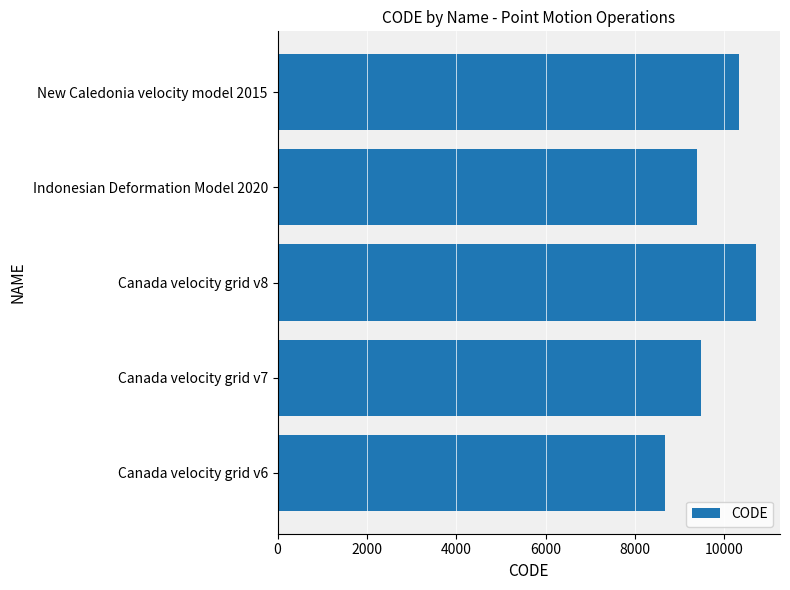

Rank the categories by value from highest to lowest.

Canada velocity grid v8, New Caledonia velocity model 2015, Canada velocity grid v7, Indonesian Deformation Model 2020, Canada velocity grid v6